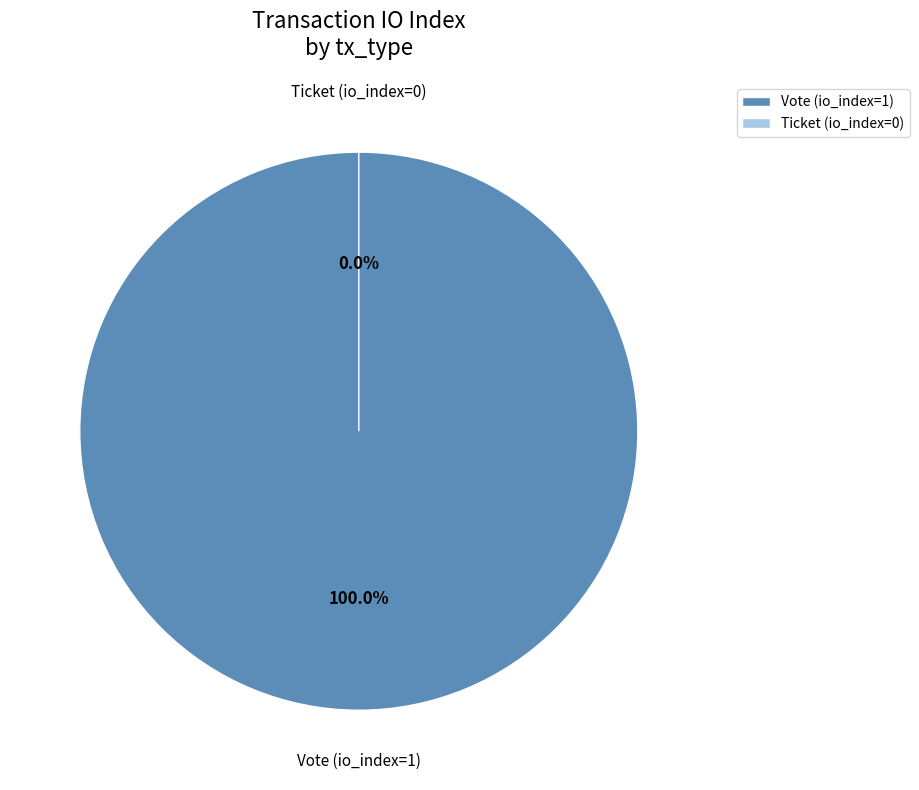

True or false: Ticket (io_index=0) accounts for 9% of the total.

False